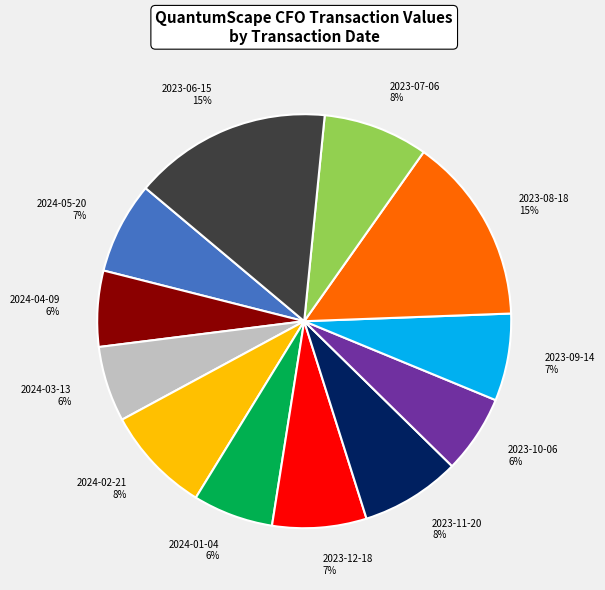

What percentage is the 2023-06-15 slice, to the nearest percent?

15%